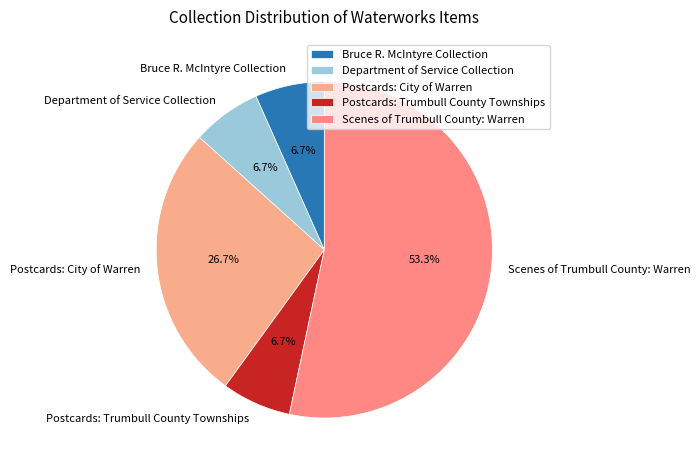

To the nearest percent, what is the difference between the largest and smallest slice percentages?

47%